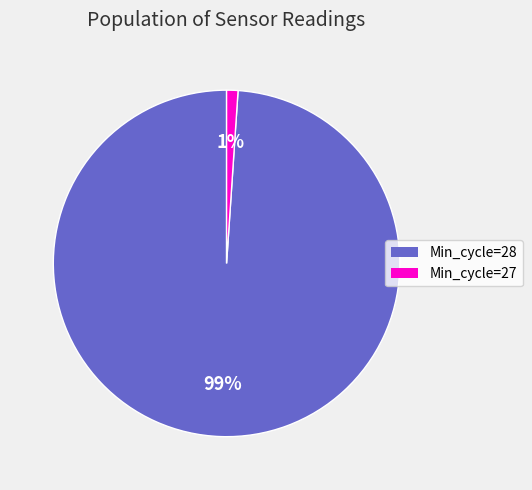

Is there a majority slice in this chart?

Yes